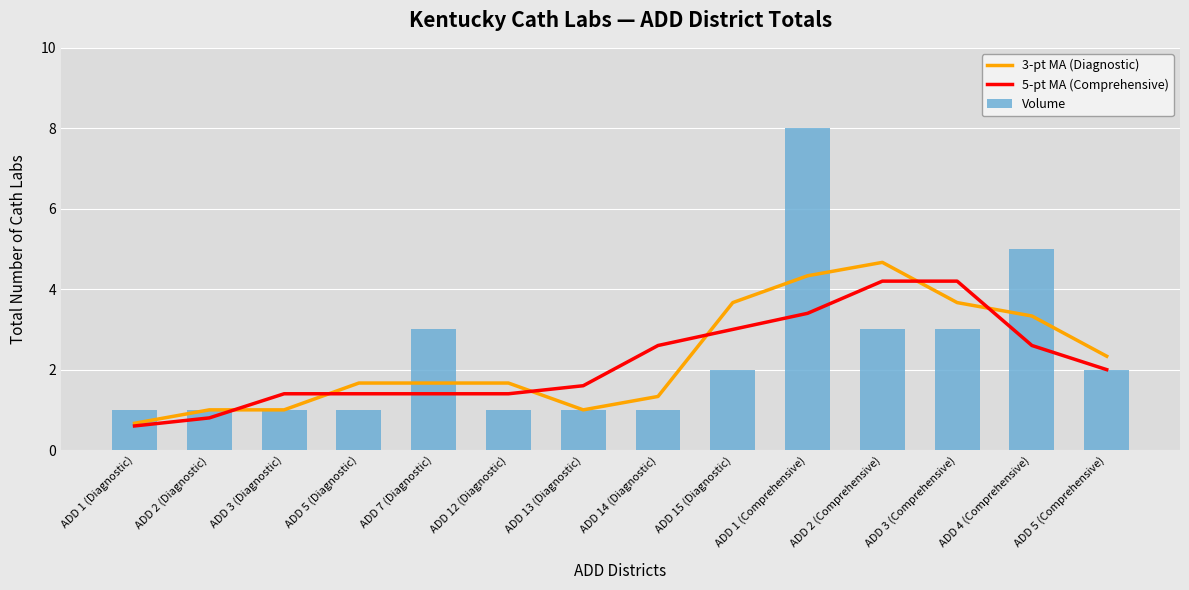

The 3-pt MA (Diagnostic) series shows 1.2 at ADD 4 (Comprehensive). True or false?

False